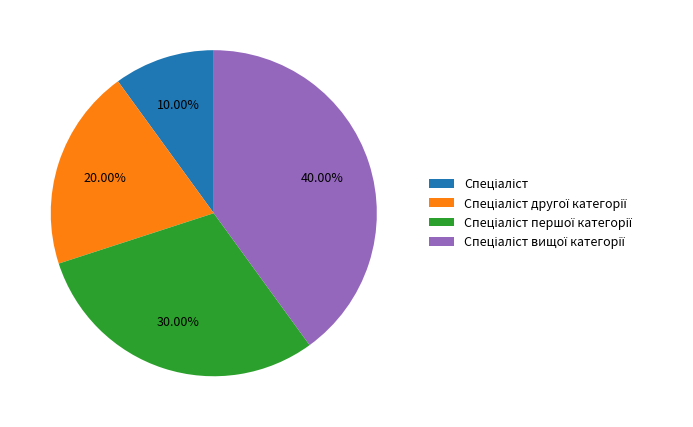

Is there any slice that represents more than half of the pie?

No